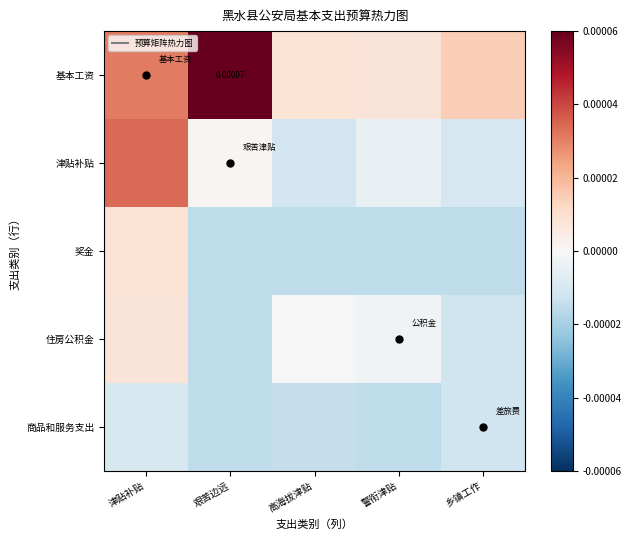

Which category has the highest value across all series?

艰苦边远